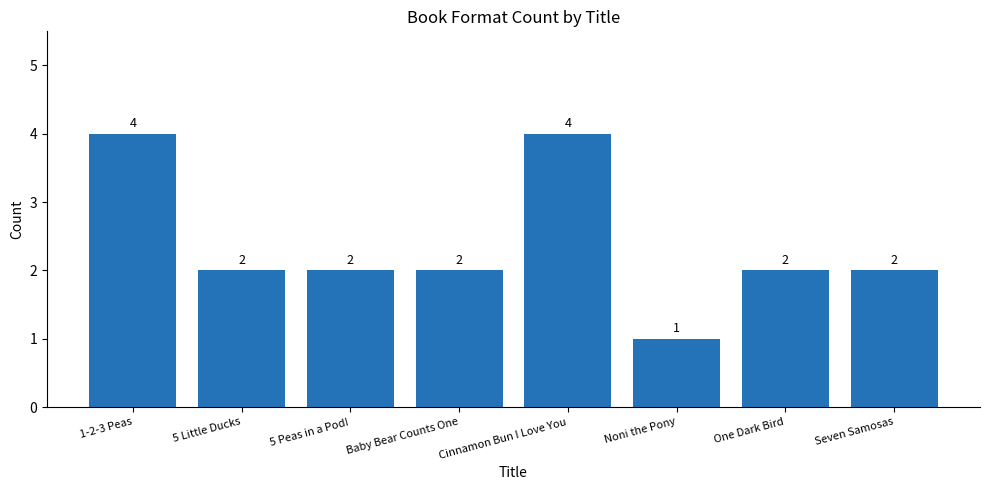

What is the sum of all values?

19